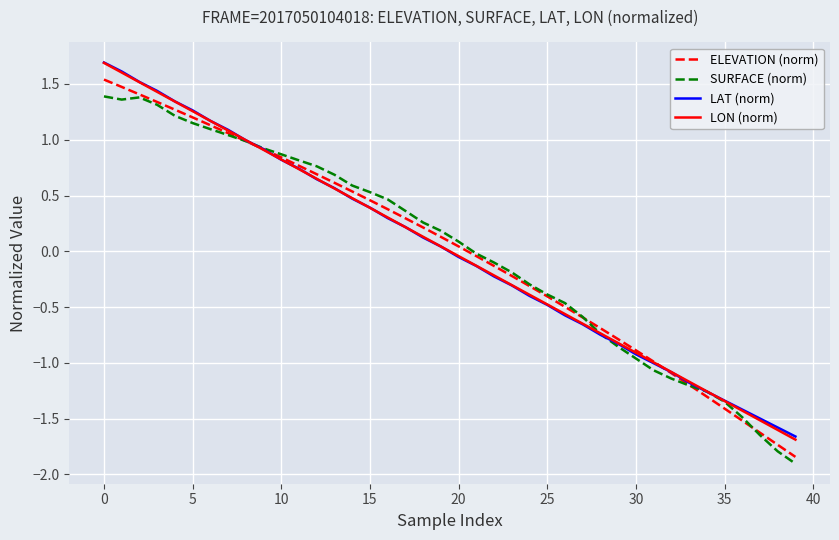

How many values in ELEVATION (norm) are above zero?

21